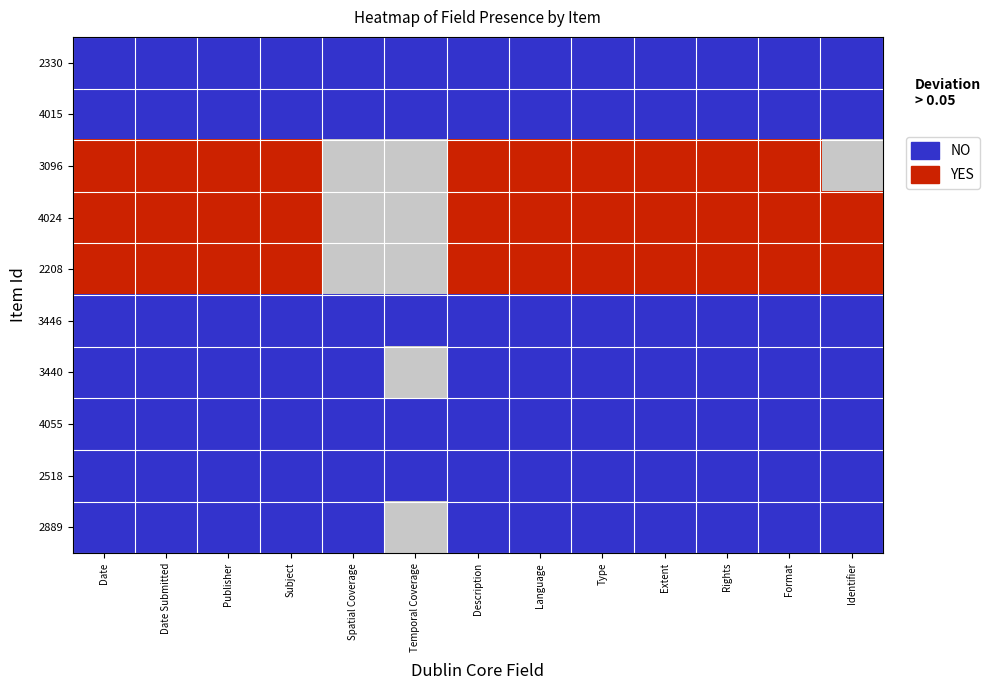

How many distinct data groups are displayed?

10